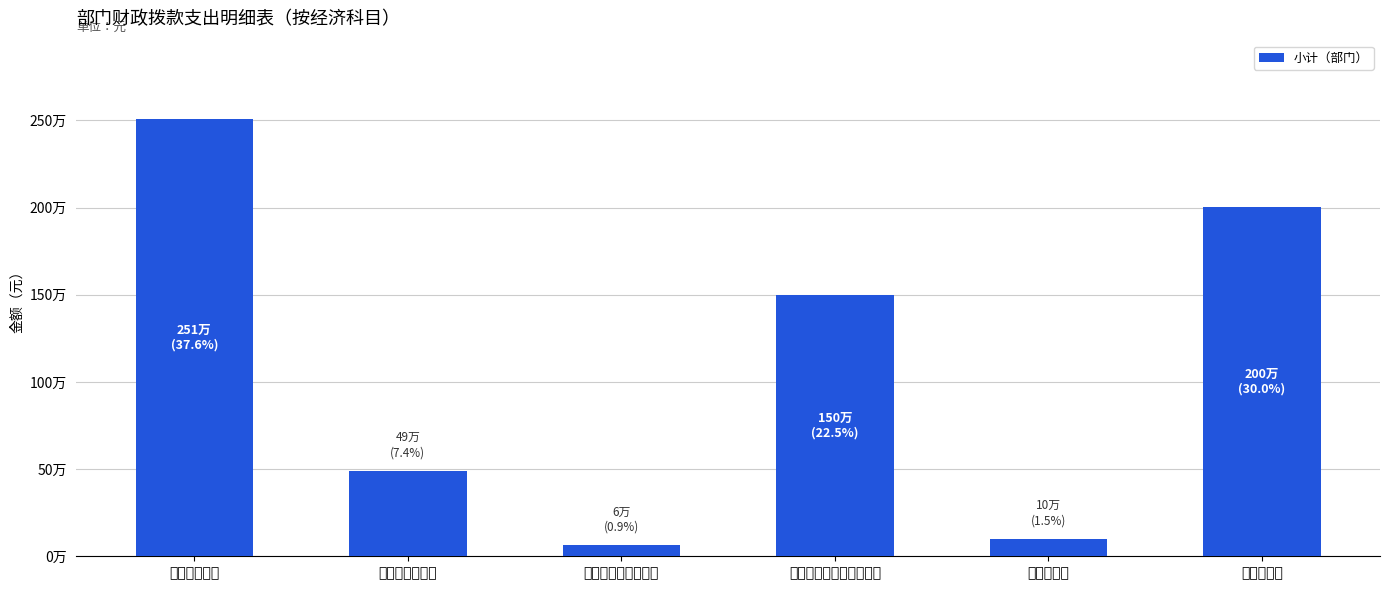

How many values are below 1500000?

3